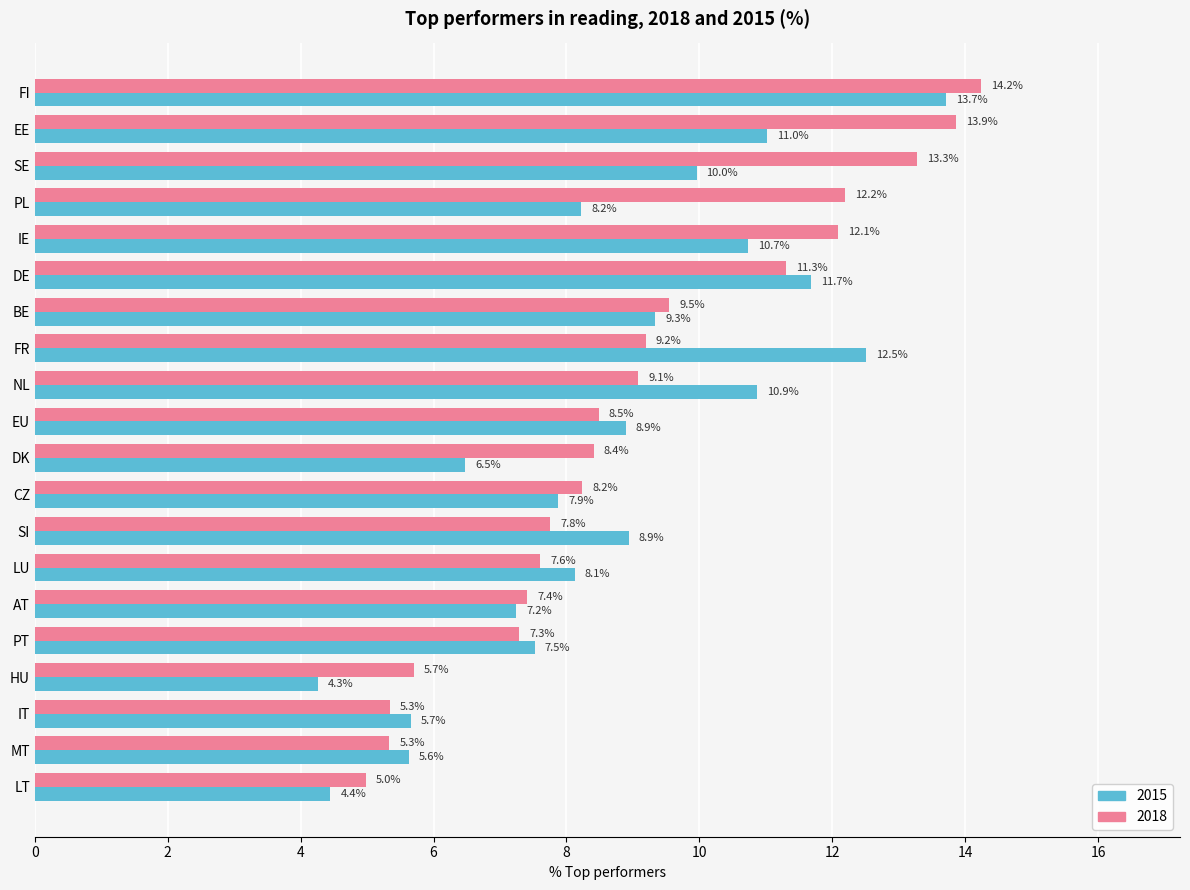

Which series has the widest spread of values?

2015